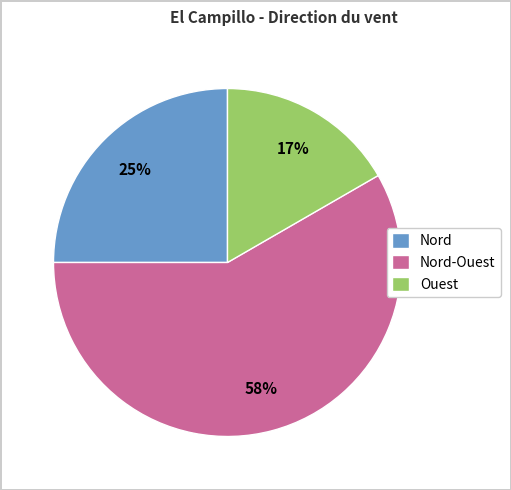

Rank the categories by value from lowest to highest.

Ouest, Nord, Nord-Ouest